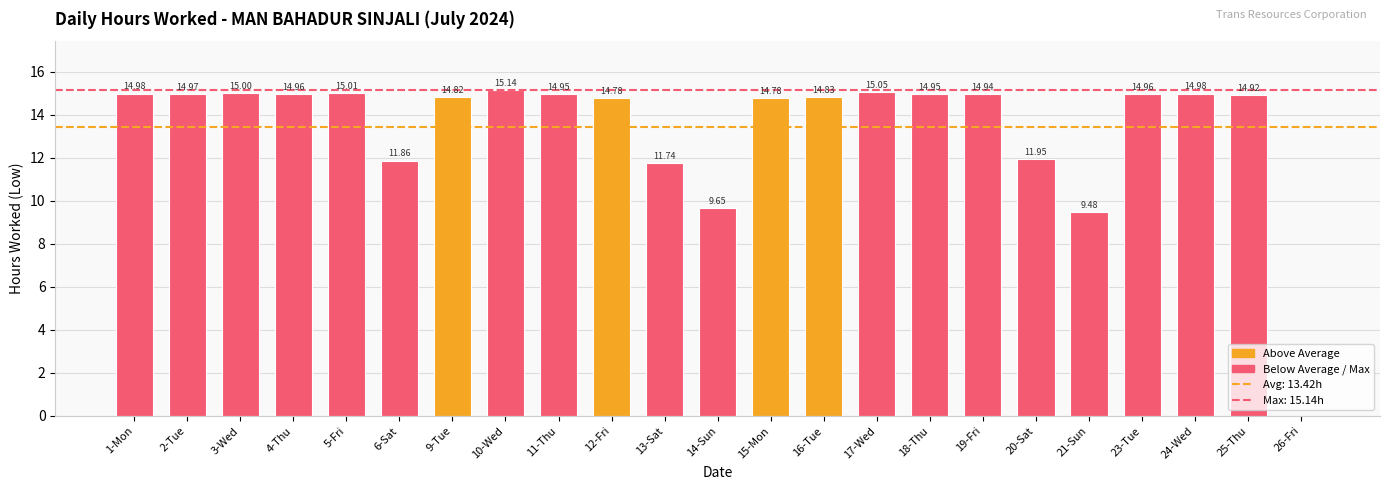

What is the sum of the values at 20-Sat and 25-Thu?

26.9